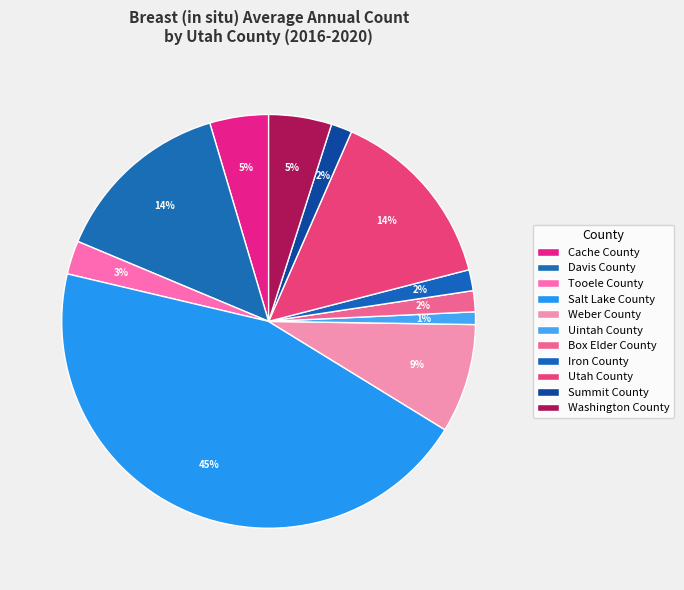

How many segments does this pie chart have?

11